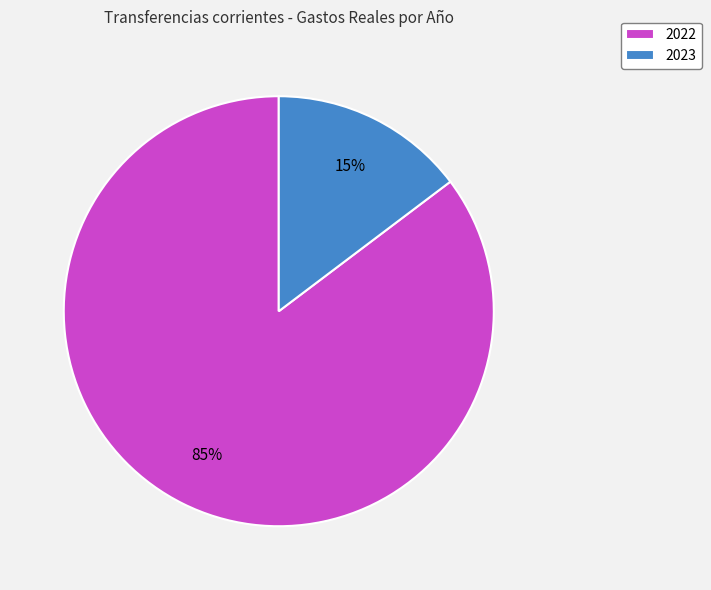

The 2022 slice represents 91% of the pie. True or false?

False